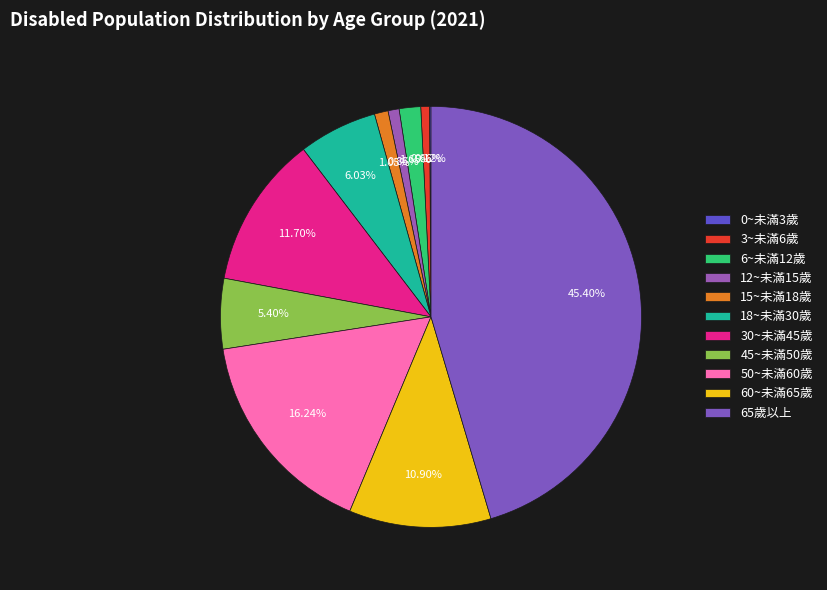

To the nearest percent, what portion does 45~未滿50歲 represent?

5%